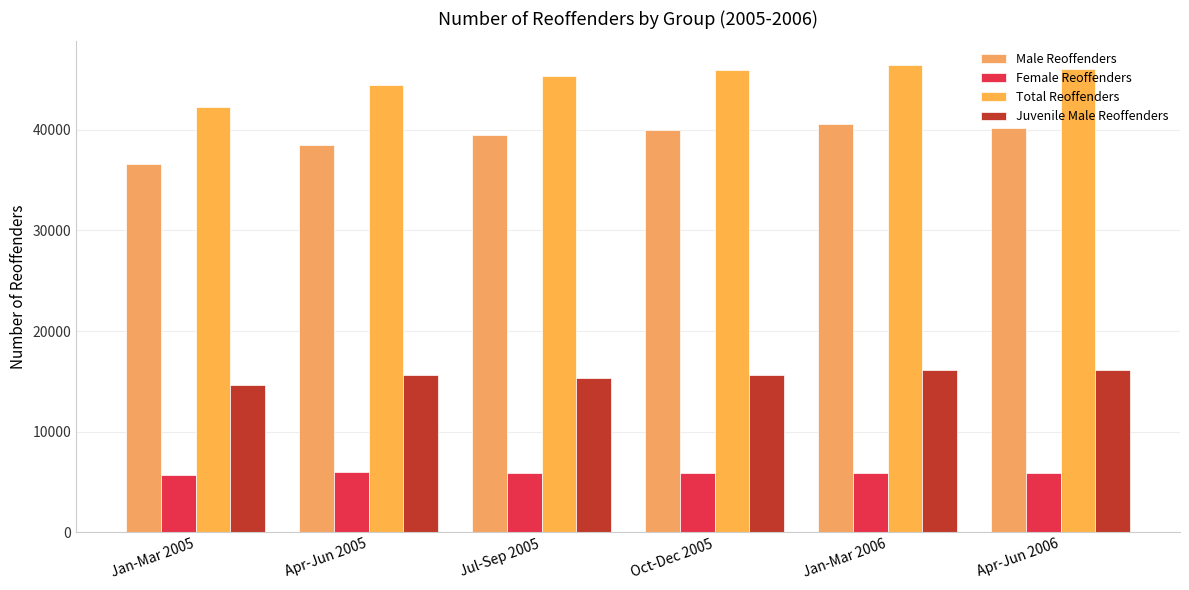

At which label is Total Reoffenders closest to 44399?

Apr-Jun 2005